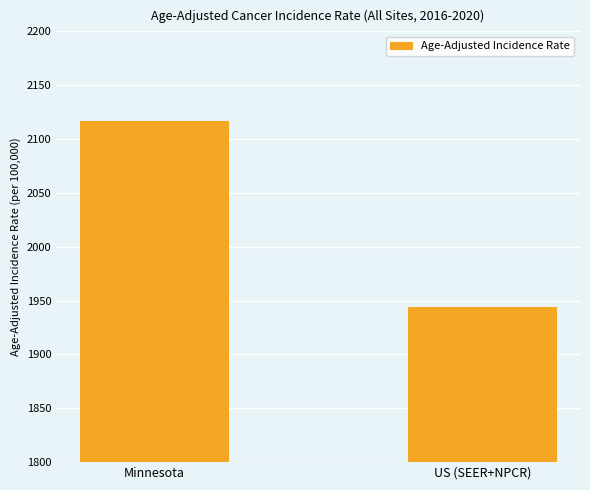

Which has a higher value, US (SEER+NPCR) or Minnesota?

Minnesota